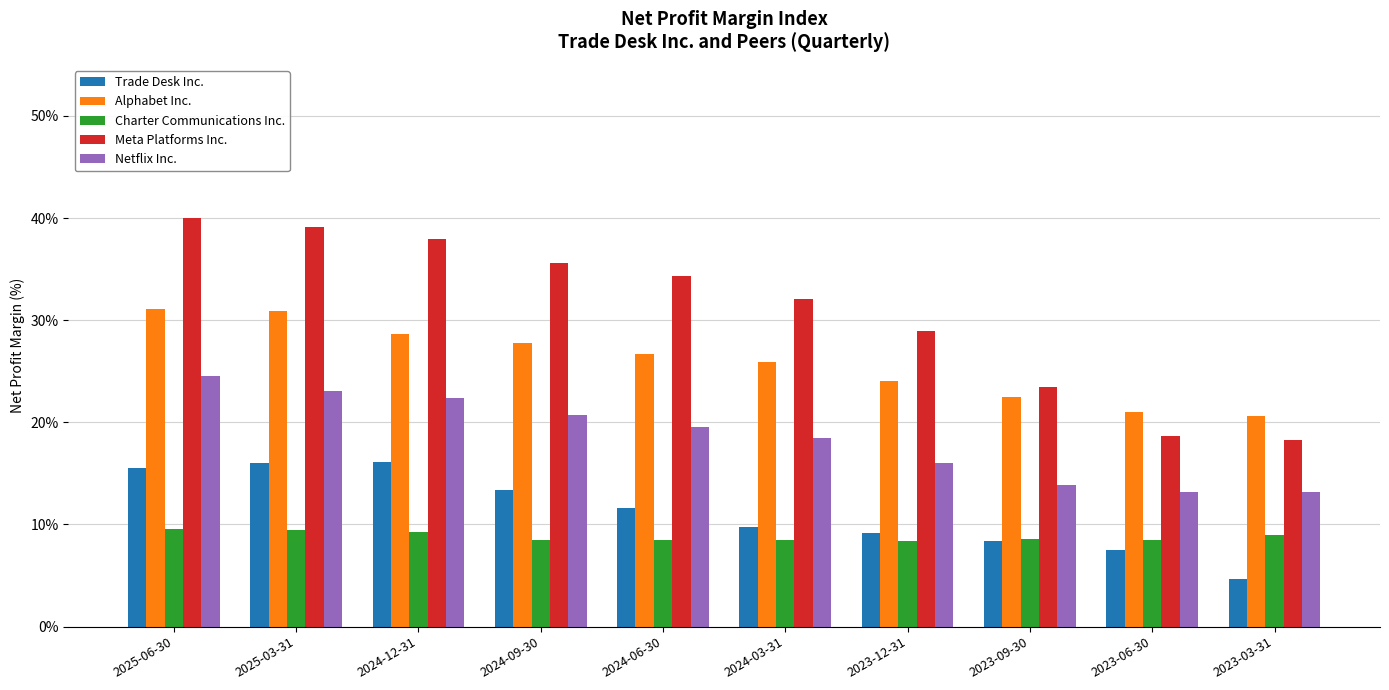

What is the sum of the Alphabet Inc. values at 2024-03-31 and 2023-09-30?

0.5